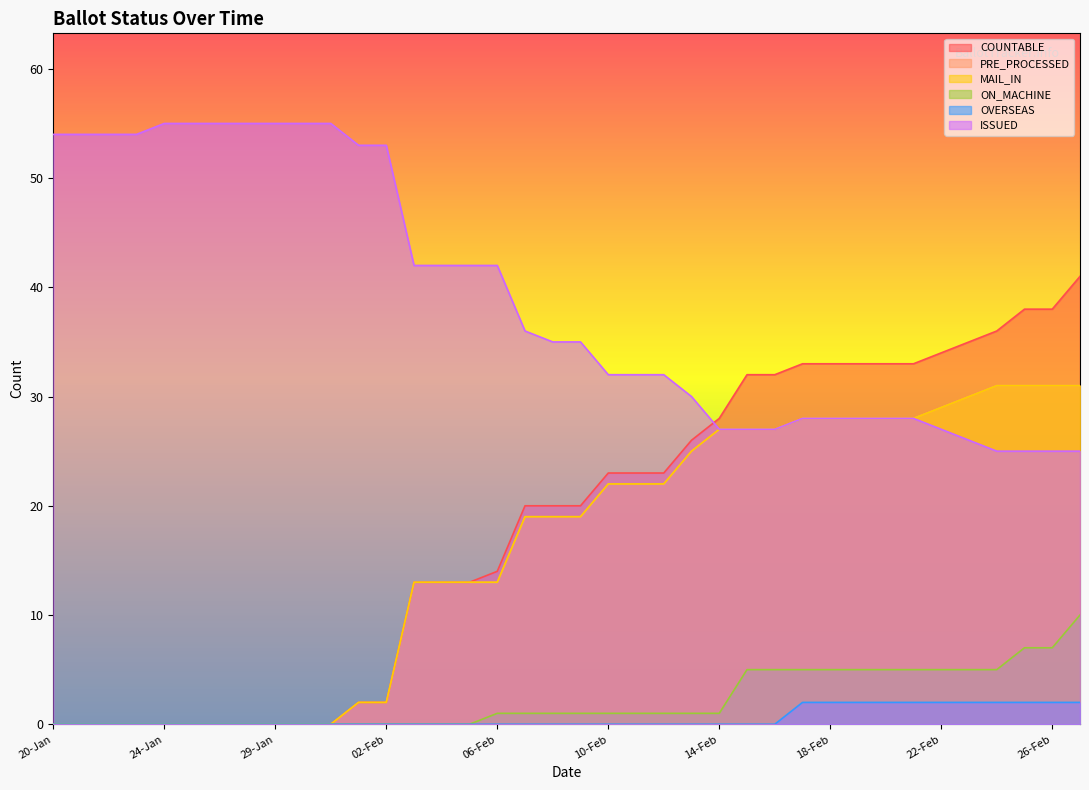

At which category is the sum across all series the highest?

27-Feb